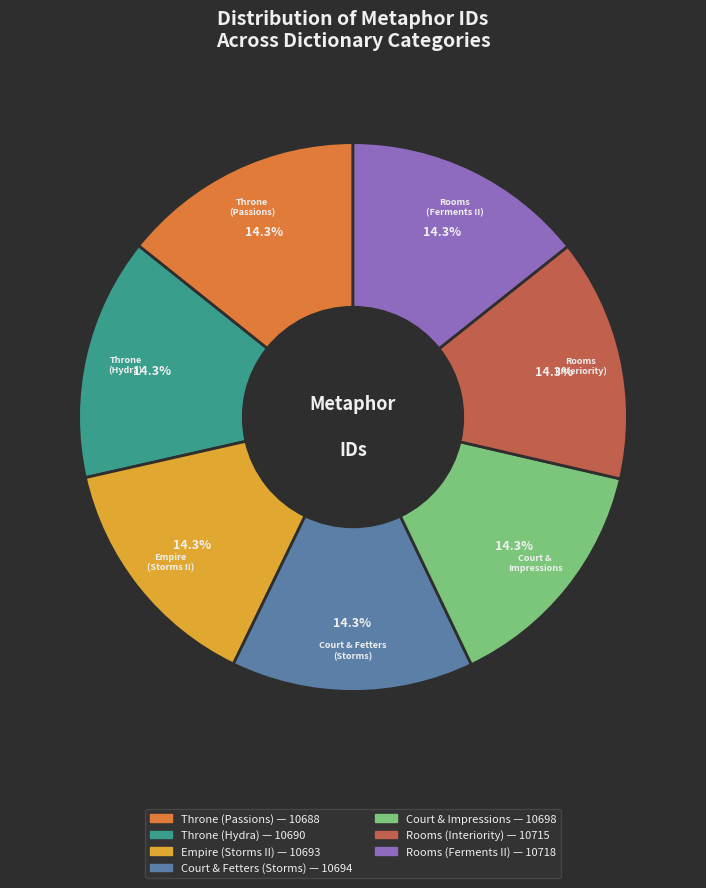

Which category has the smallest portion of the pie?

Throne (Passions in their Breasts)